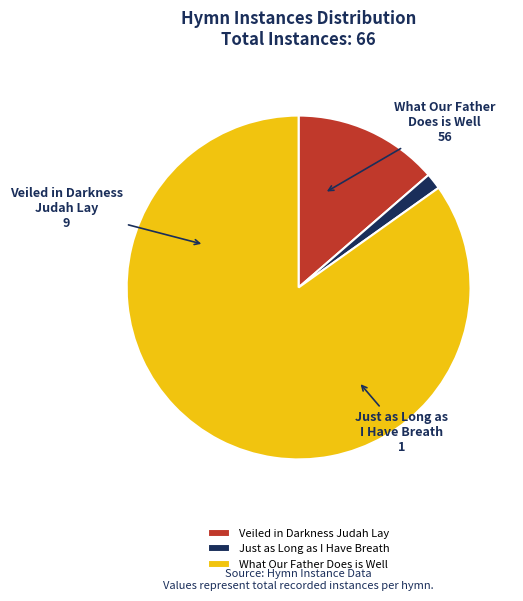

Is there any slice that represents more than half of the pie?

Yes